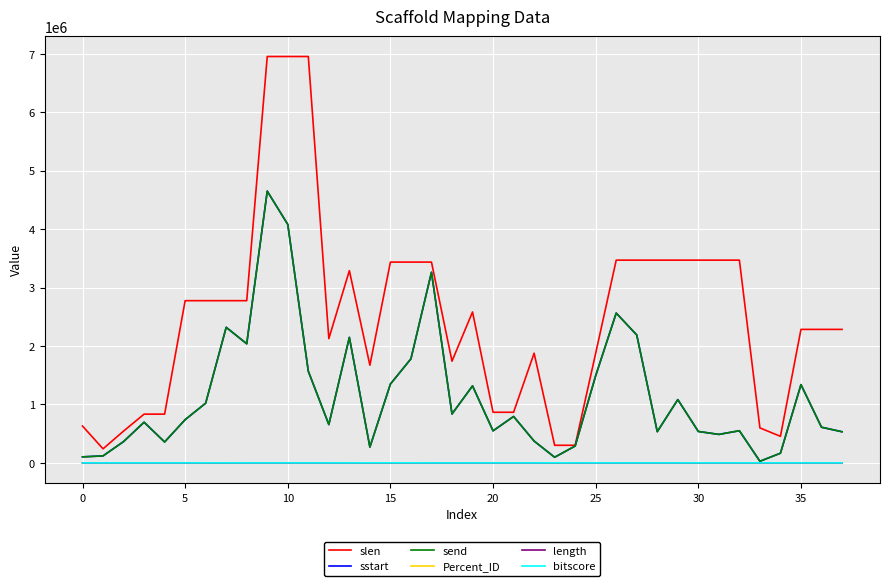

Which series has the widest spread of values?

slen